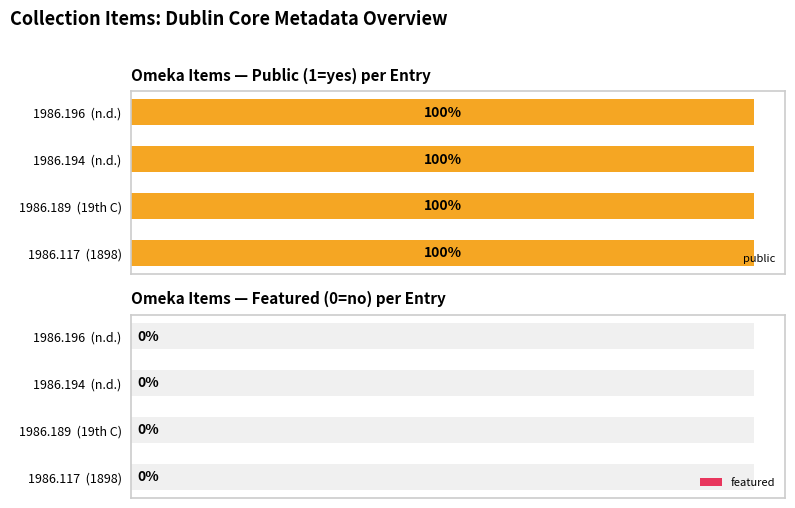

Rank the categories by featured value from lowest to highest.

1898, 19th C, n.d., n.d.